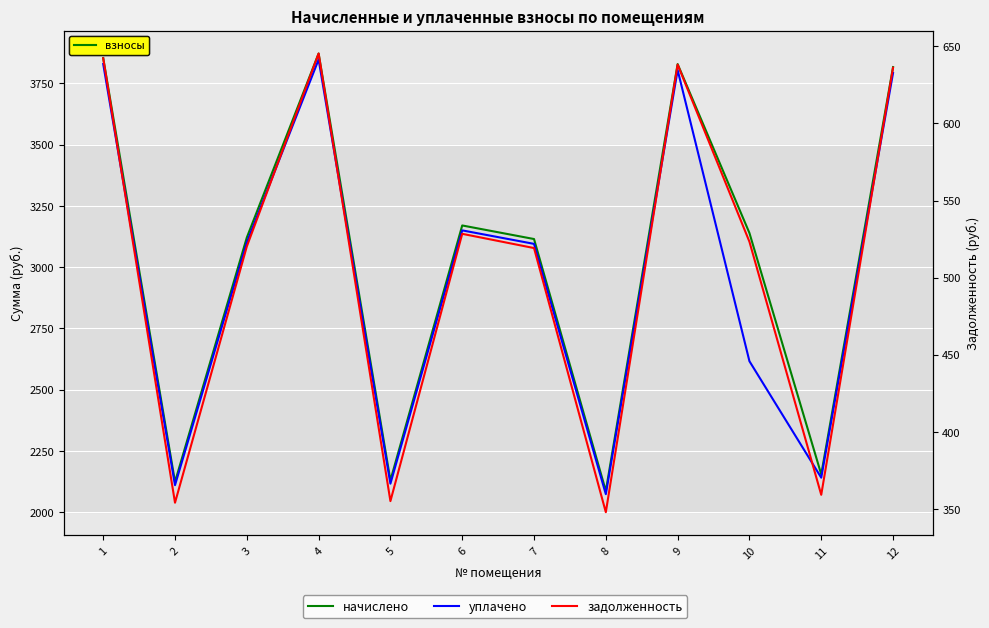

What is the difference between the maximum and minimum values in the уплачено series?

1773.9